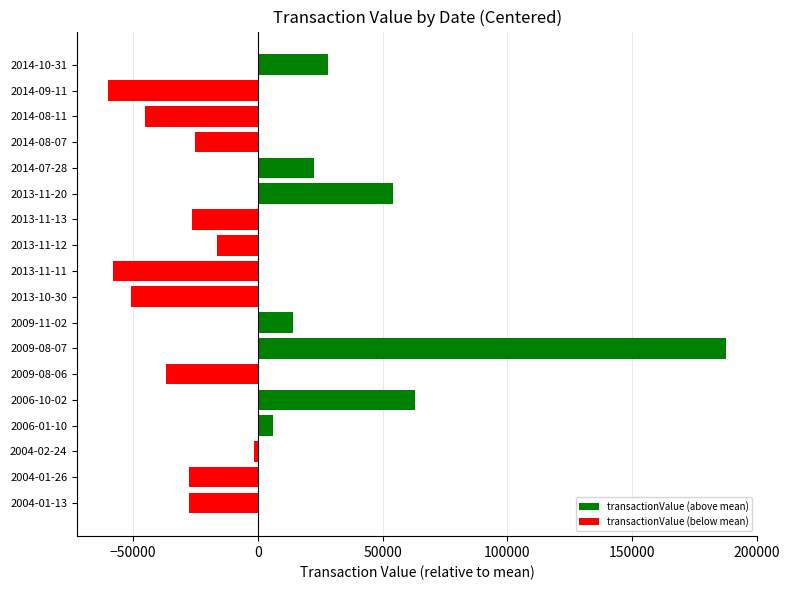

What is the smallest value displayed?

-60036.3